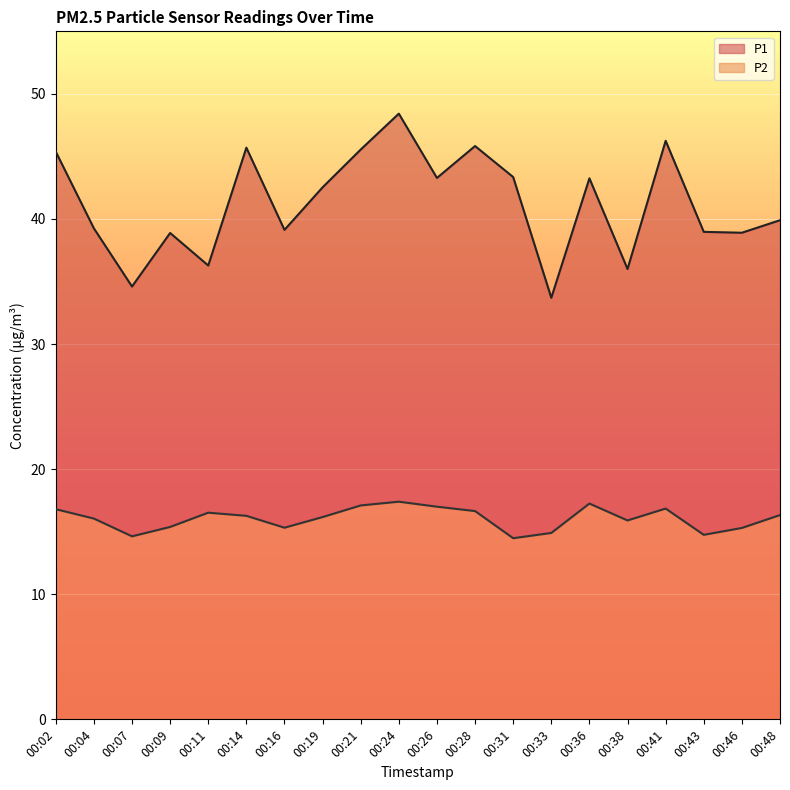

True or false: P2 and P1 cross at least once.

False